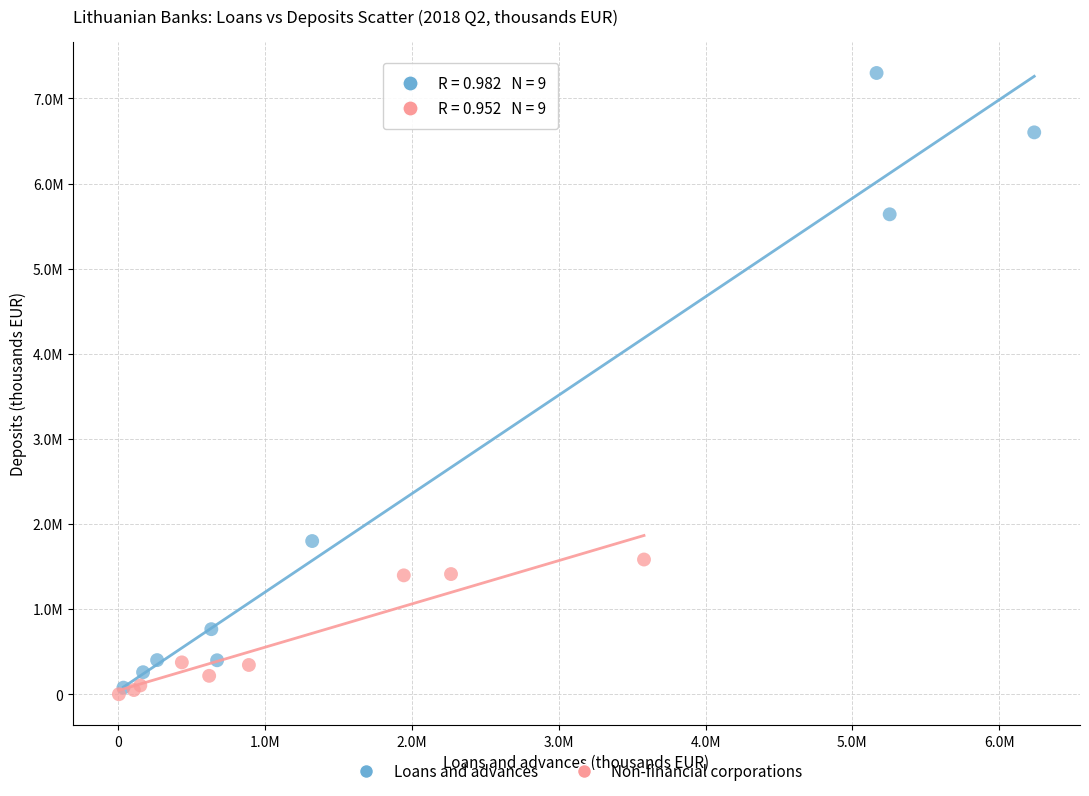

What are all the series names shown in the legend?

Loans and advances, Non-financial corporations